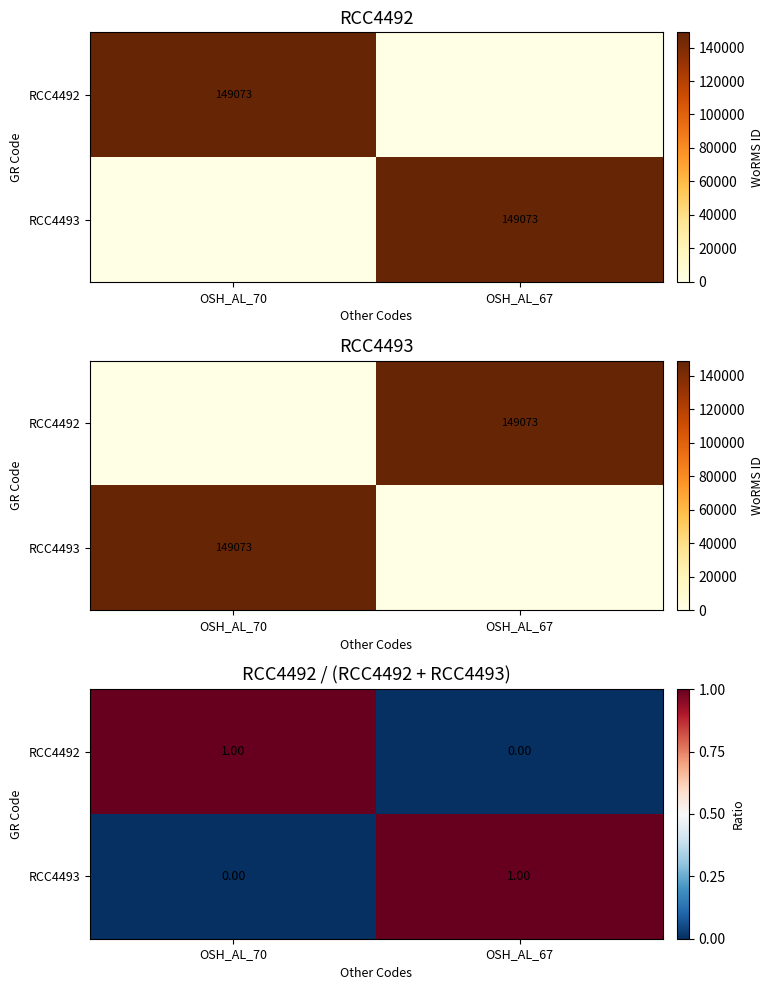

Is it true that RCC4493 equals 1 at OSH_AL_70?

False